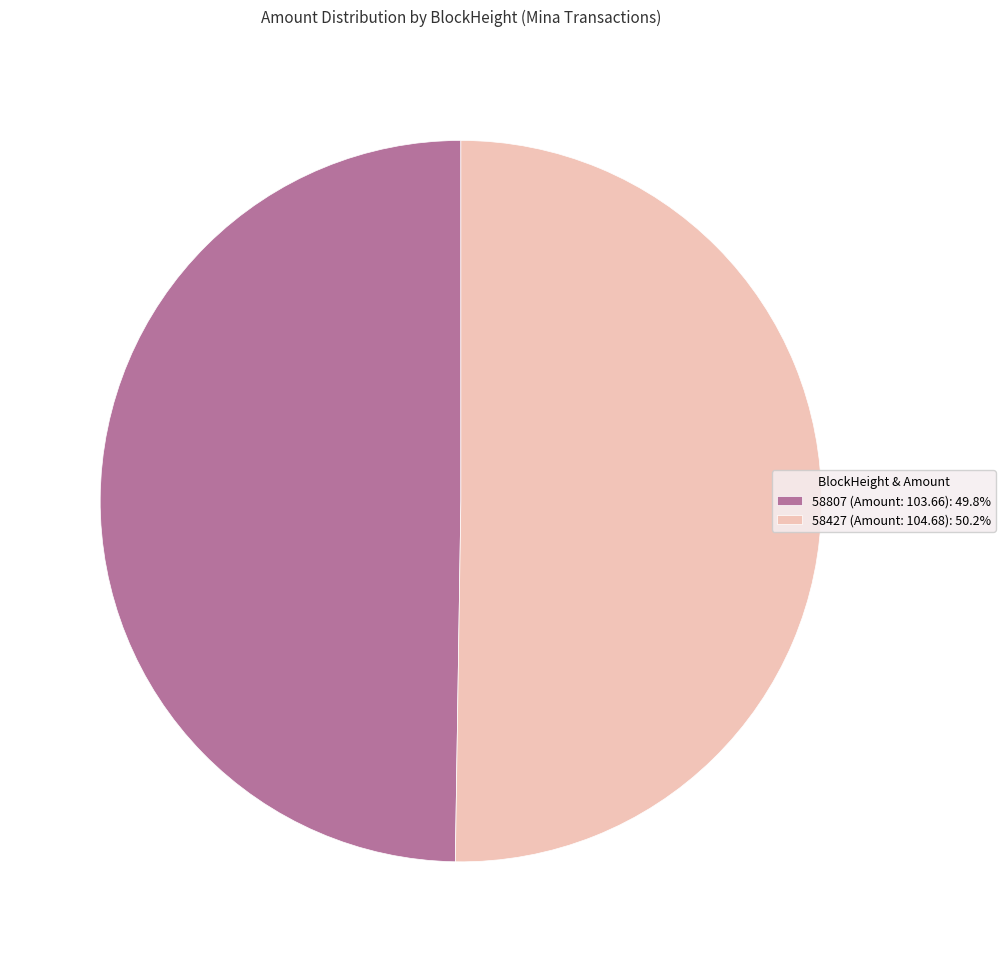

Approximately how many times larger is the value at 58807 (Amount: 103.66): 49.8% compared to 58427 (Amount: 104.68): 50.2%?

1.0